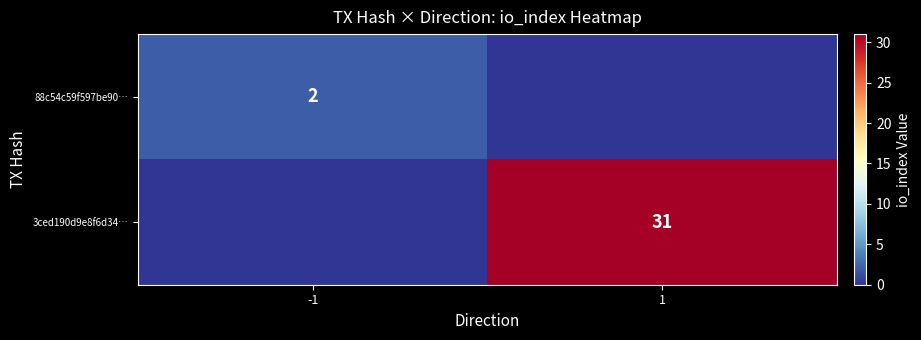

The value of 3ced190d9e8f6d34… at 1 is 31. True or false?

True